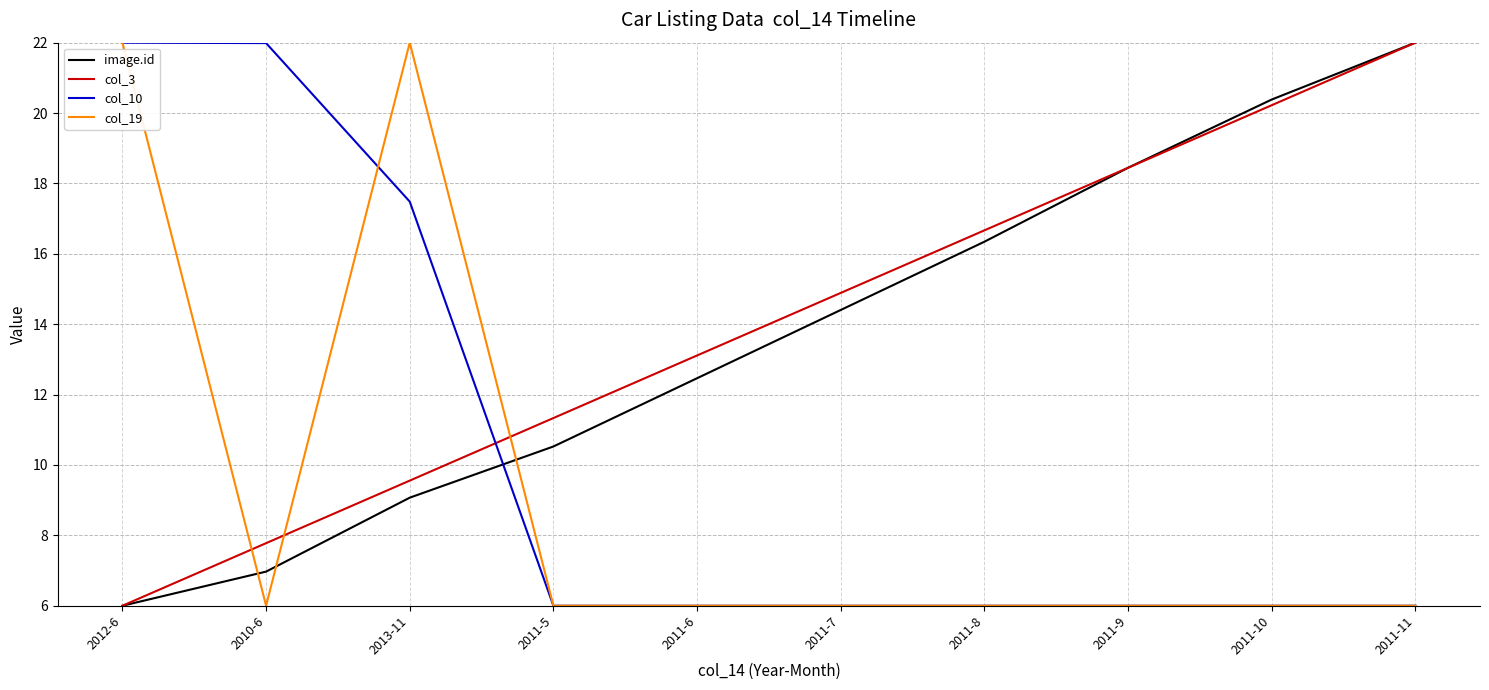

Does the chart display data point markers on the line(s)?

No